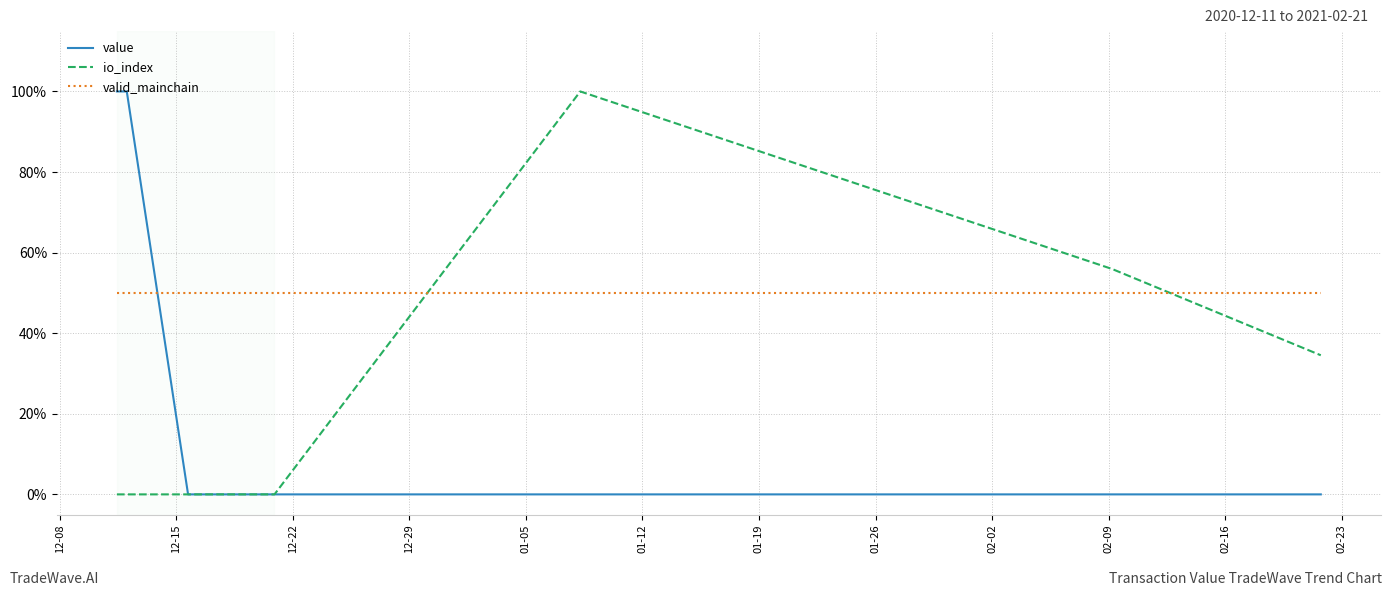

Which series ends up on top after the final intersection of value and valid_mainchain?

valid_mainchain